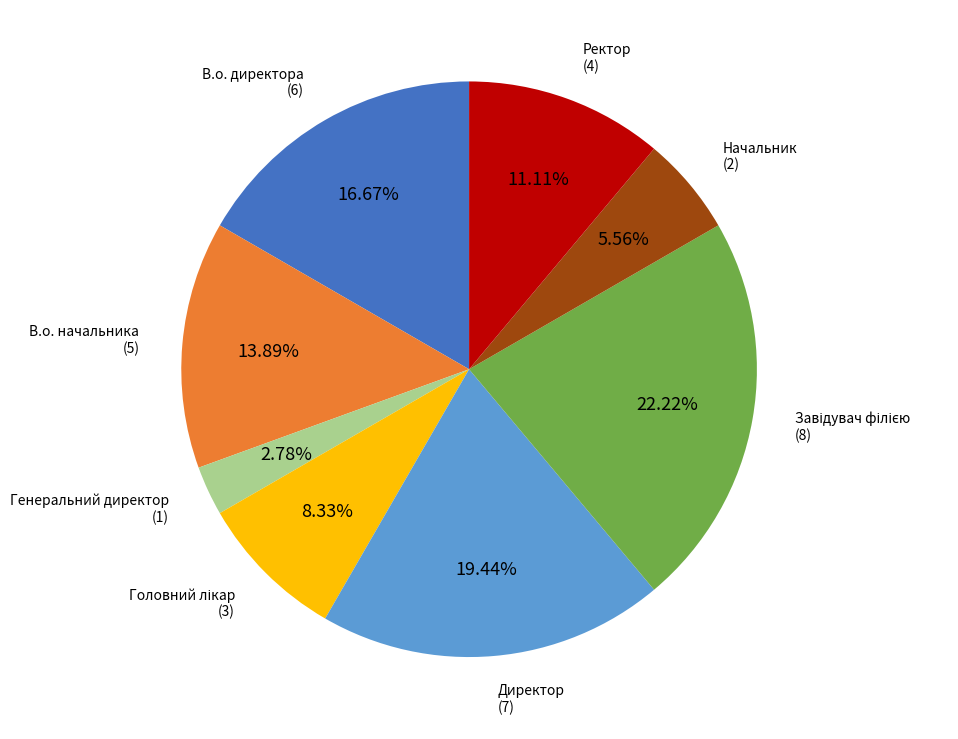

To the nearest percent, what is the combined percentage of В.о. директора and Директор?

36%